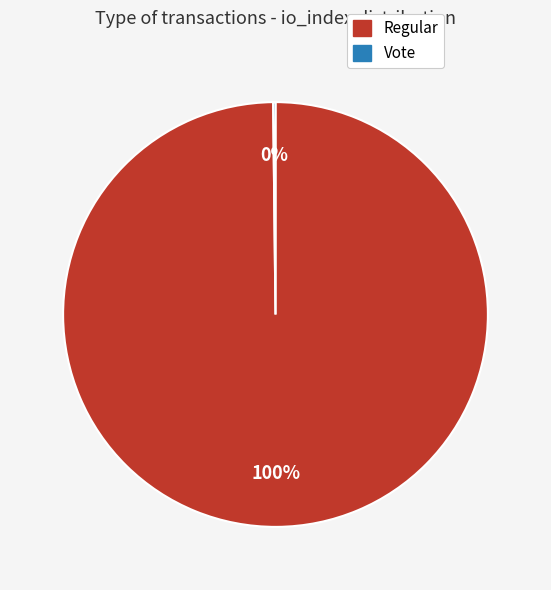

Is it true that Regular is 93% of the pie?

False